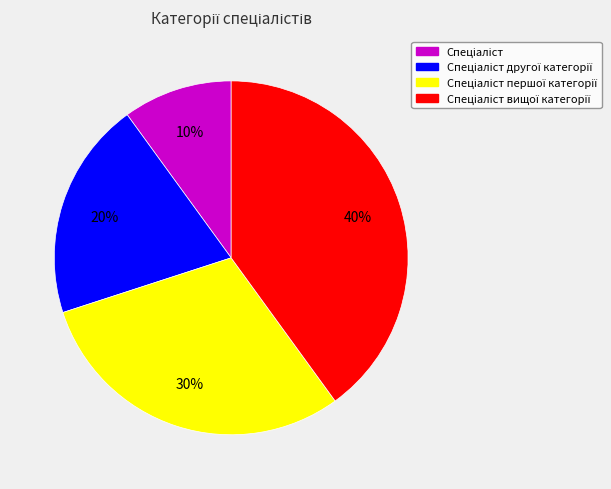

Is there any slice that represents more than half of the pie?

No